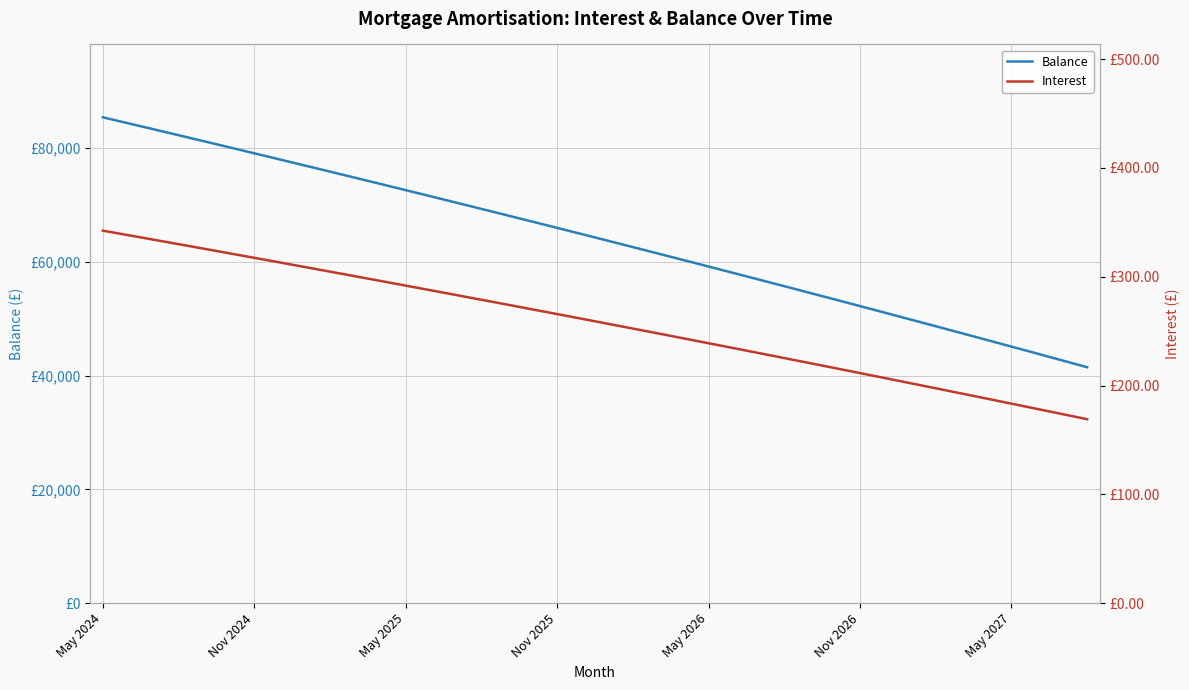

How many data points does each series have?

40